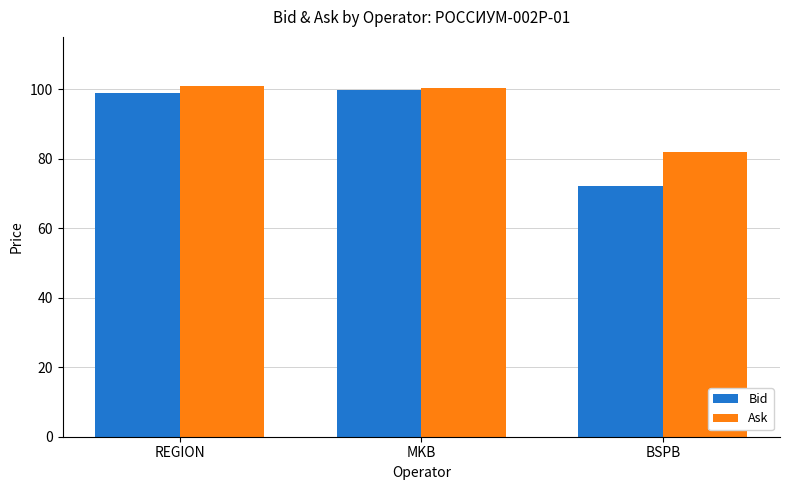

The Ask series shows 101.0 at REGION. True or false?

True